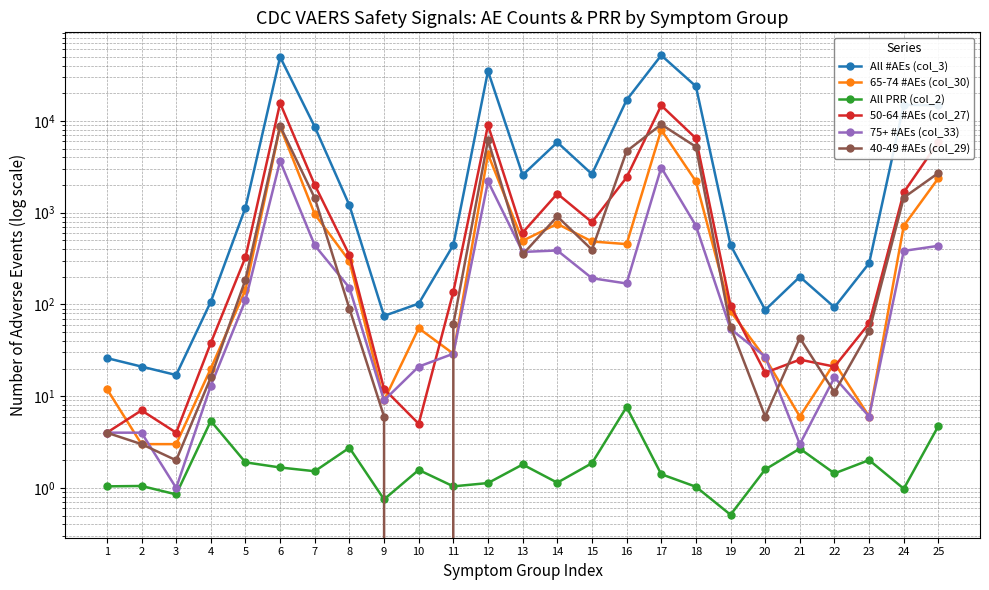

Which category has the highest value across all series?

17